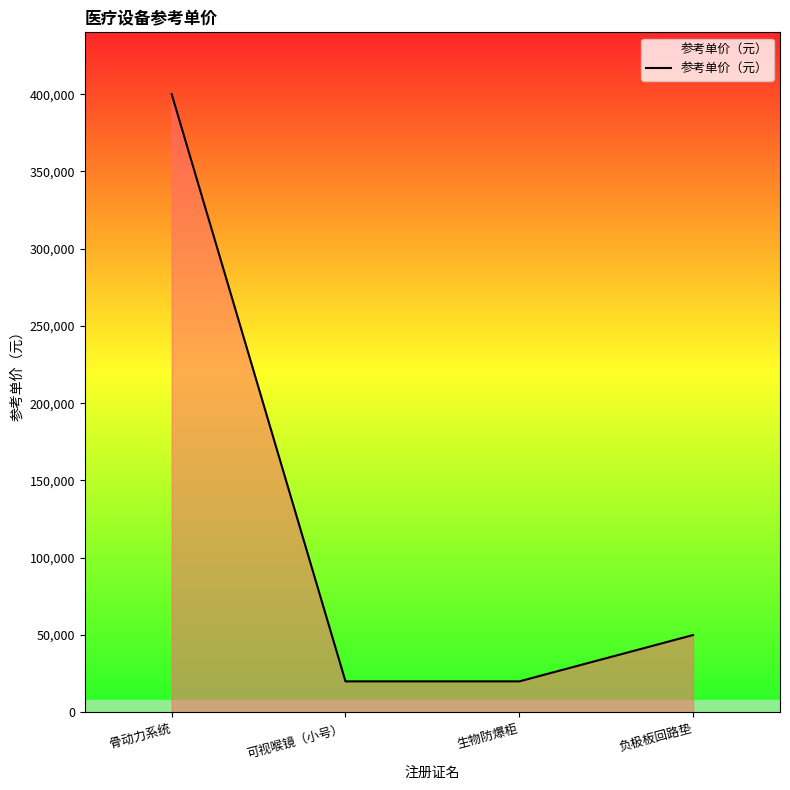

What is the sum of all values?

490000